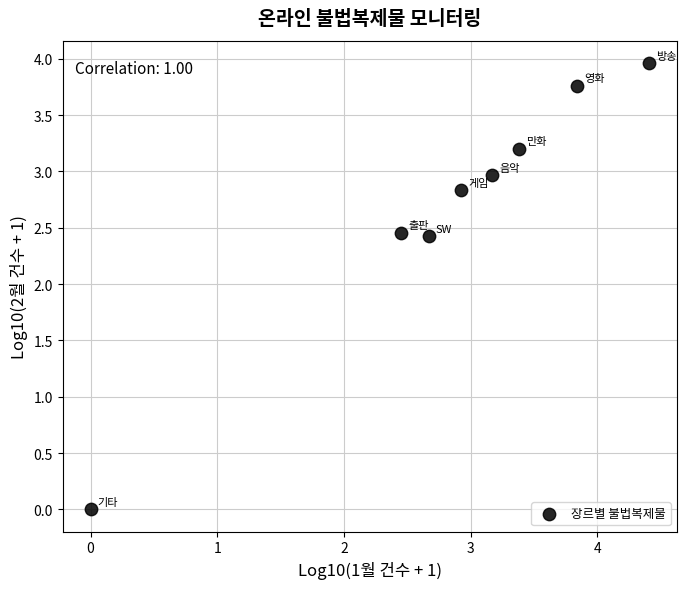

What is the average Y value?

2.7